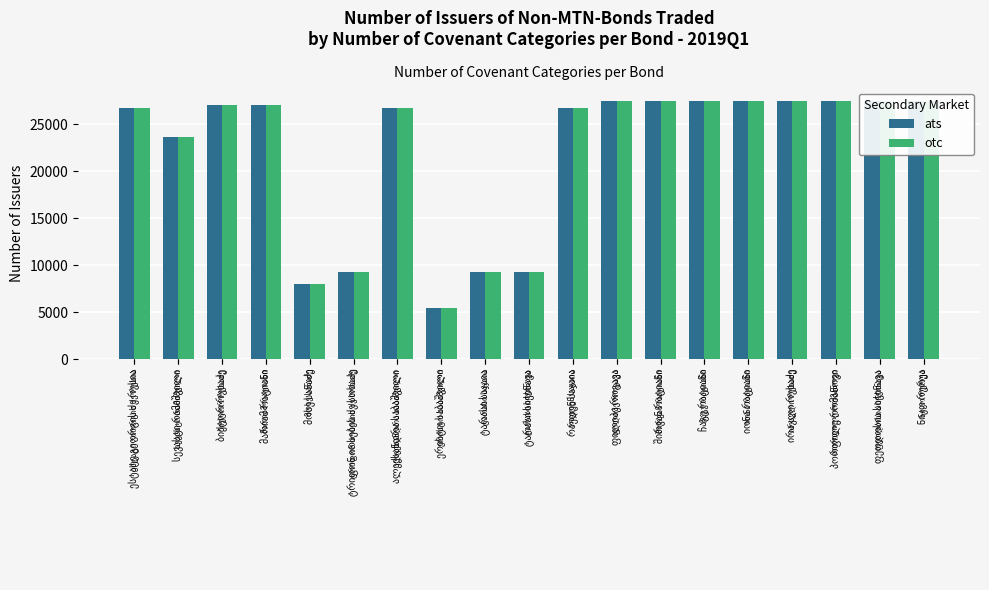

Is it true that ats equals 9258 at ტარასი სიჭინავა?

True